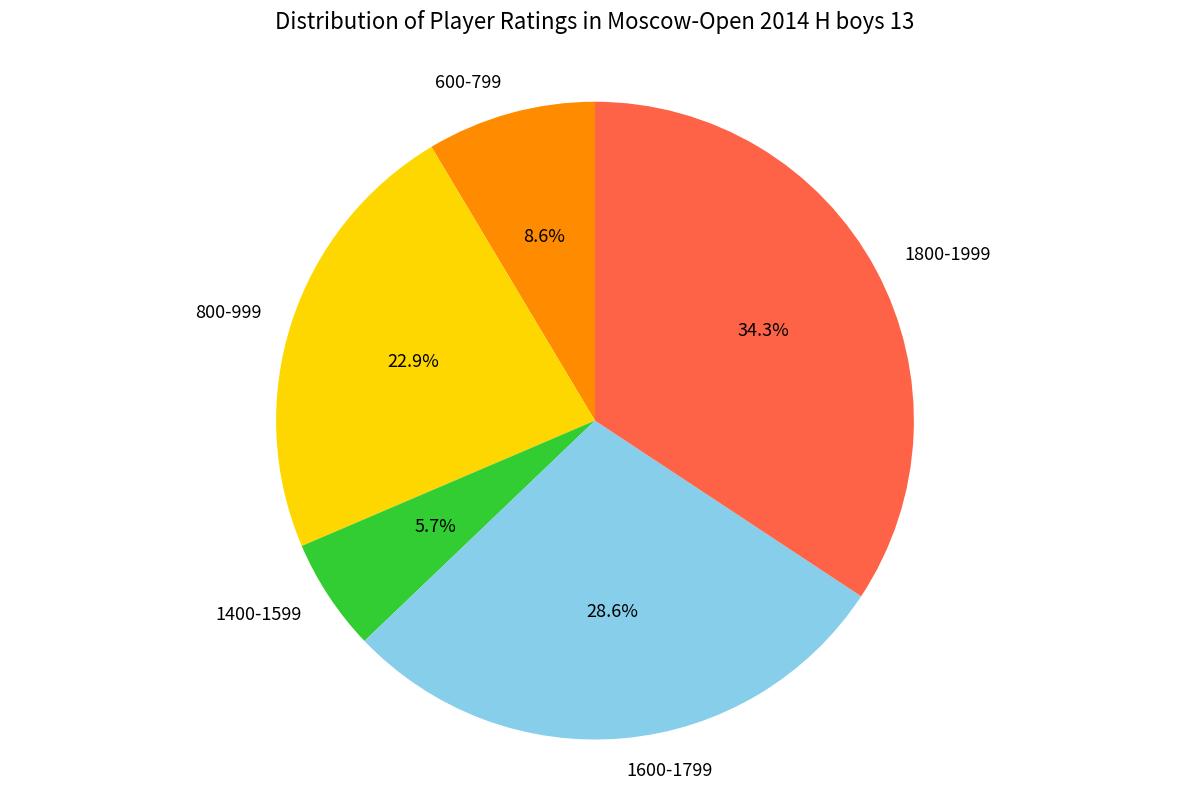

Between 1800-1999 and 800-999, which is larger?

1800-1999